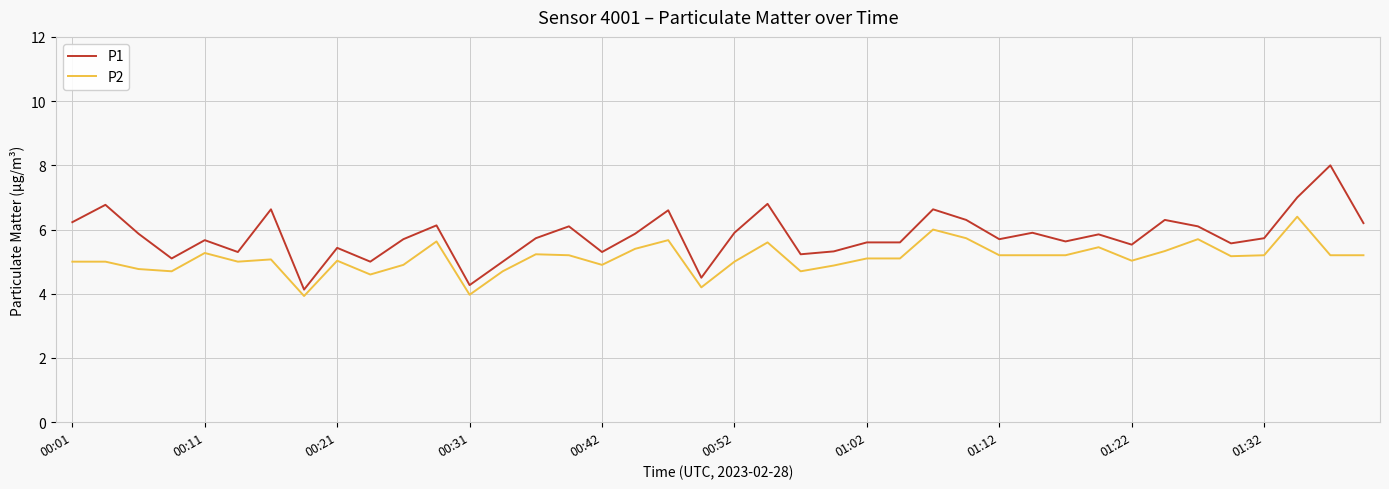

True or false: P1 and P2 intersect in this chart.

False